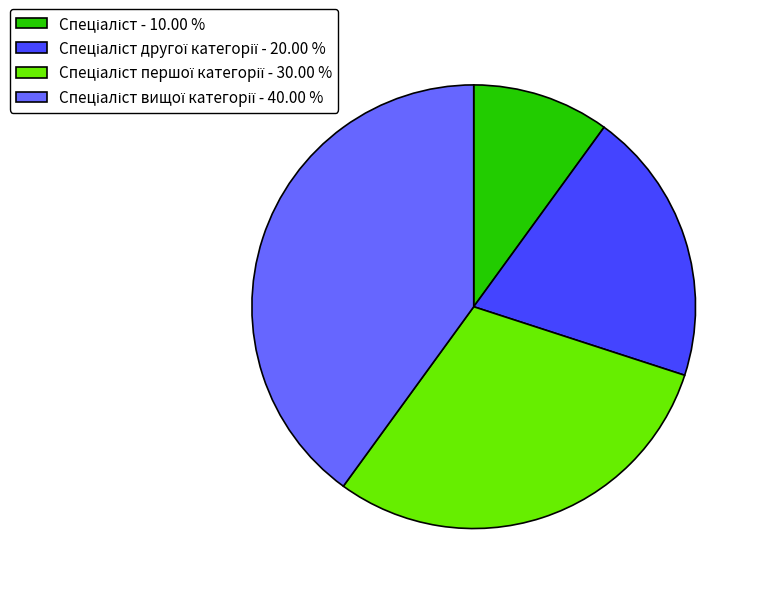

Is there a majority slice in this chart?

No